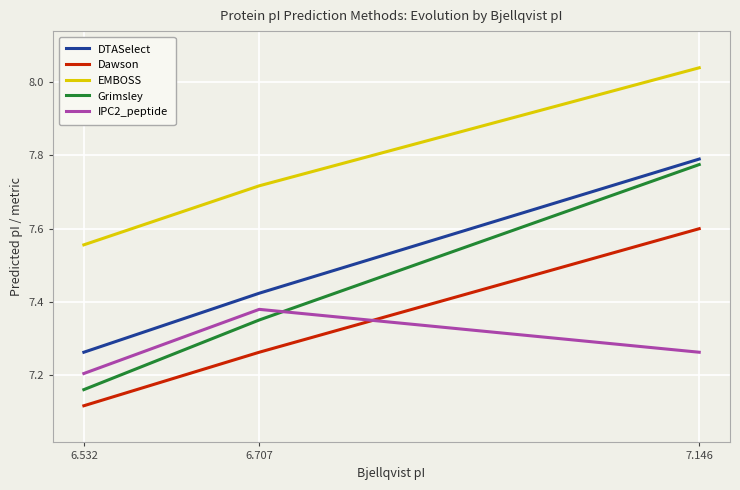

True or false: DTASelect has a value of 12.2 at 6.707.

False